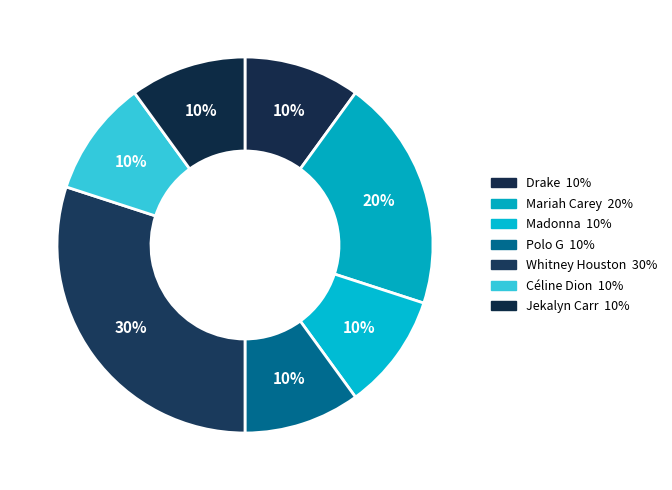

Does Mariah Carey account for over 50% of the chart?

No